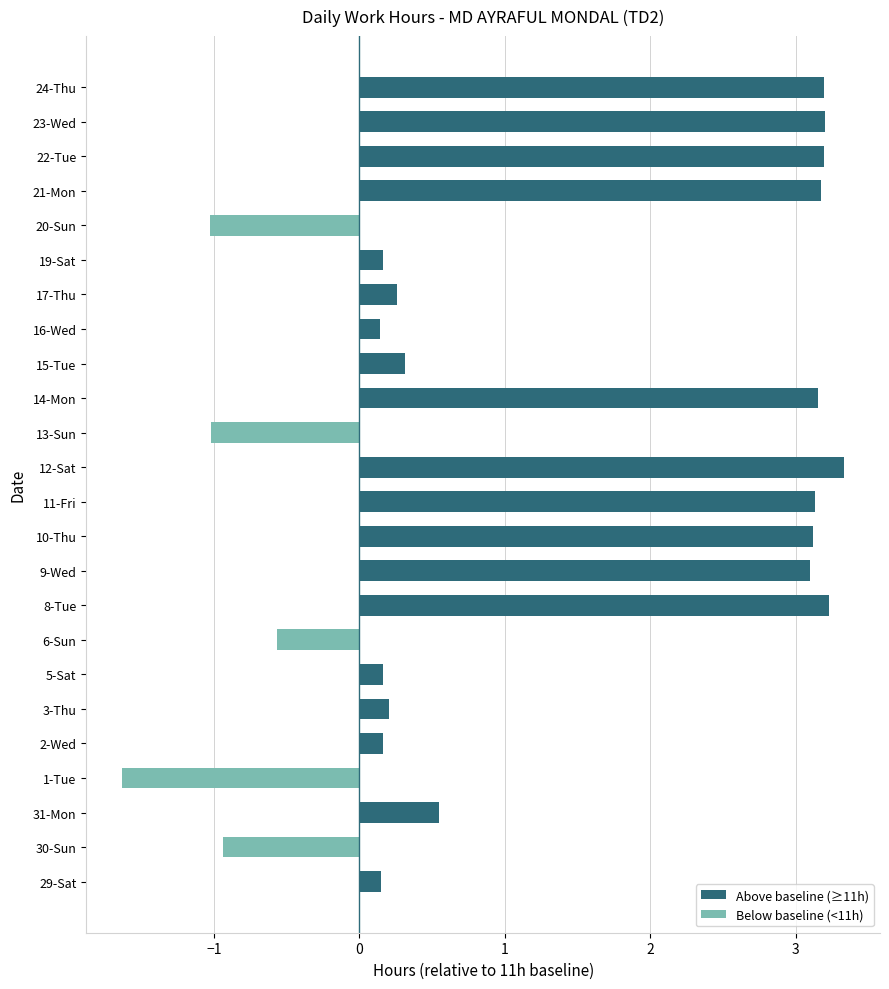

Which category has the highest value across all series?

12-Sat